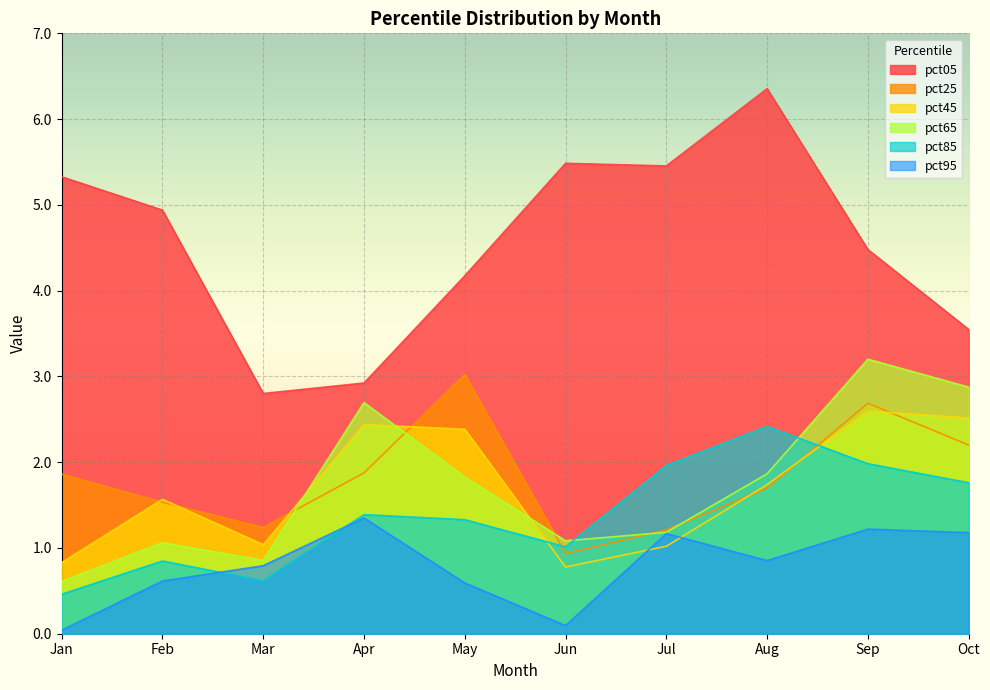

Where is the first local minimum for pct05?

Mar